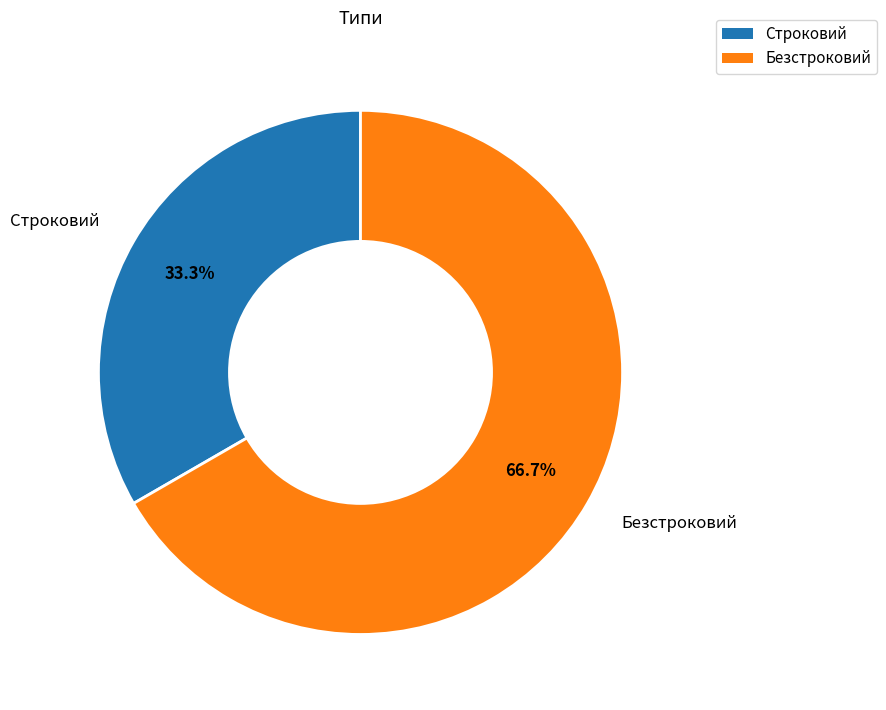

What percentage do Безстроковий and Строковий together represent?

100.0%